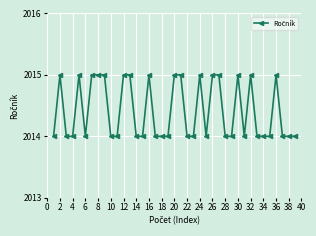

What is the value of the 13th point from the left?

2015